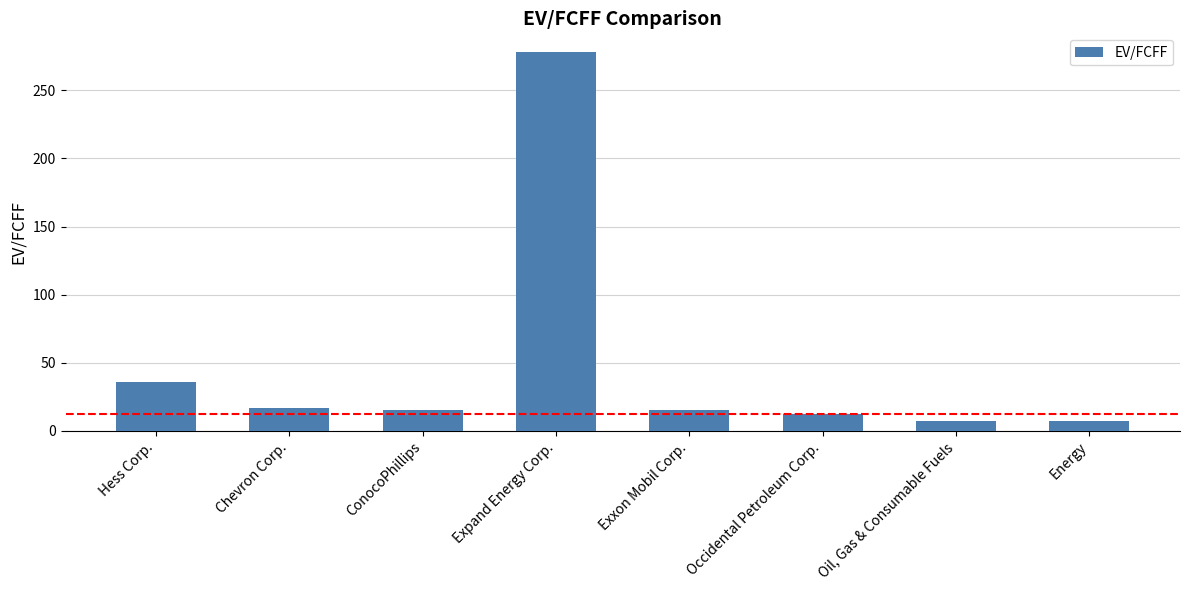

Approximately how many times larger is the value at ConocoPhillips compared to Exxon Mobil Corp.?

1.0